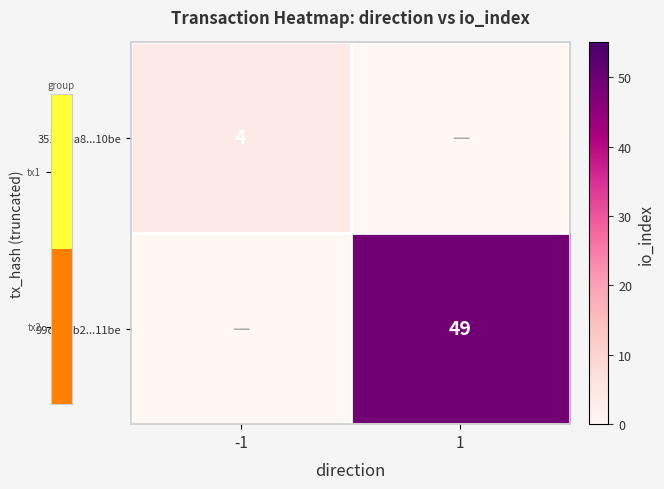

Which has a higher value, -1 or 1?

-1